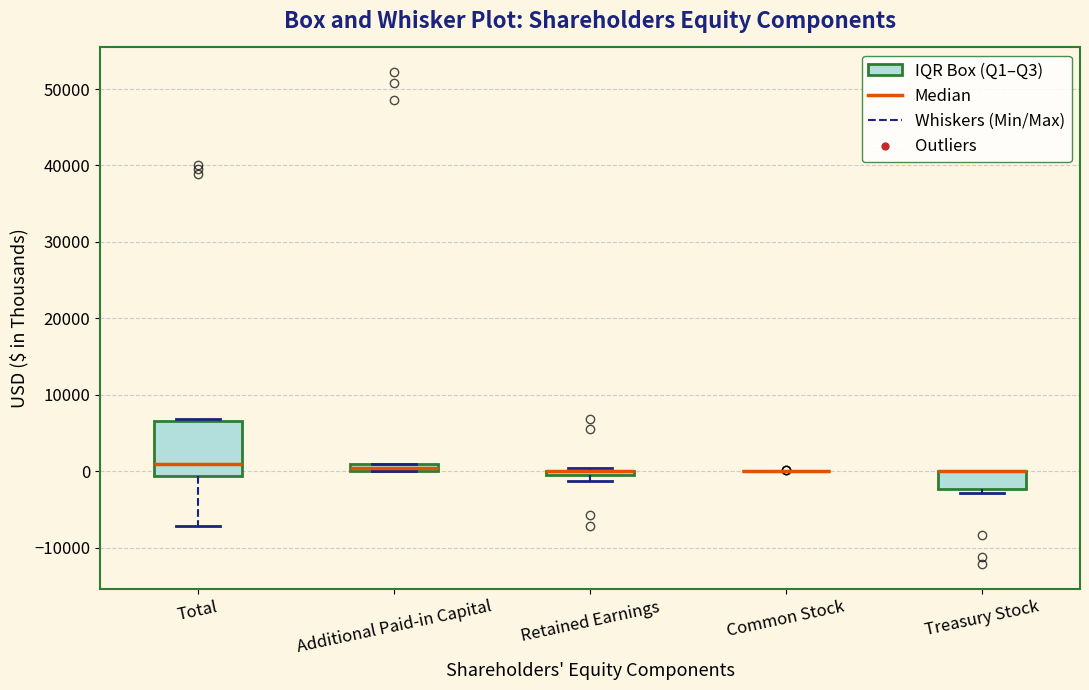

Which box is the tallest, from its lower edge to its upper edge?

Total